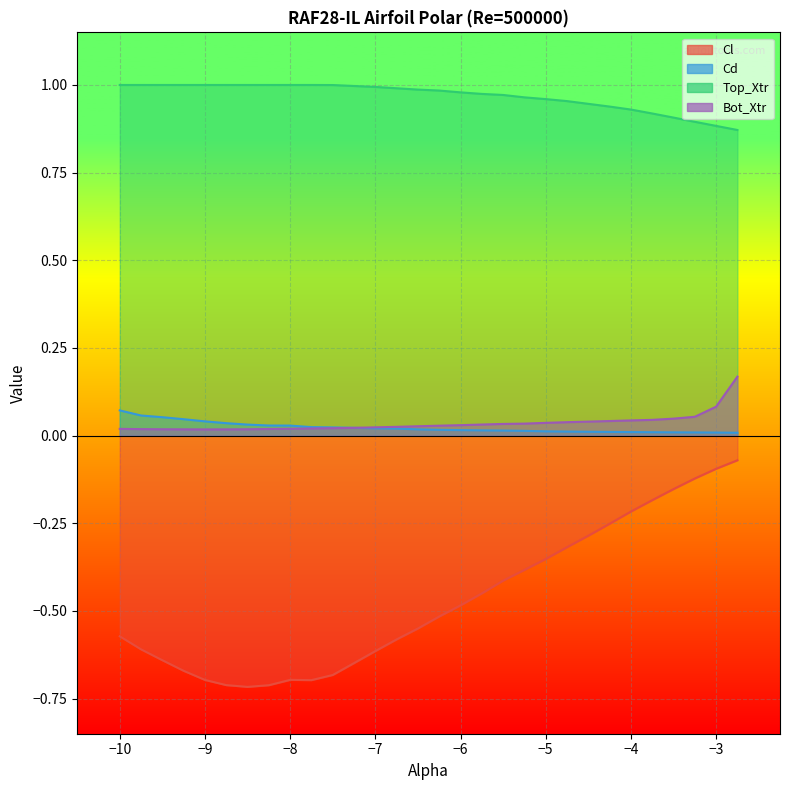

How many series are shown in this chart?

4